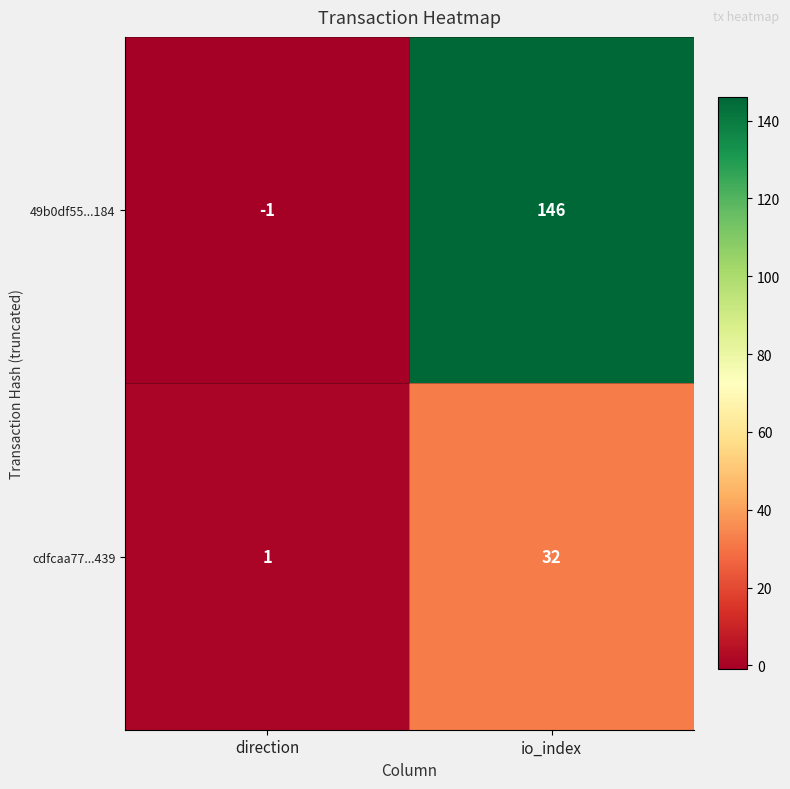

What is the greatest value displayed?

146